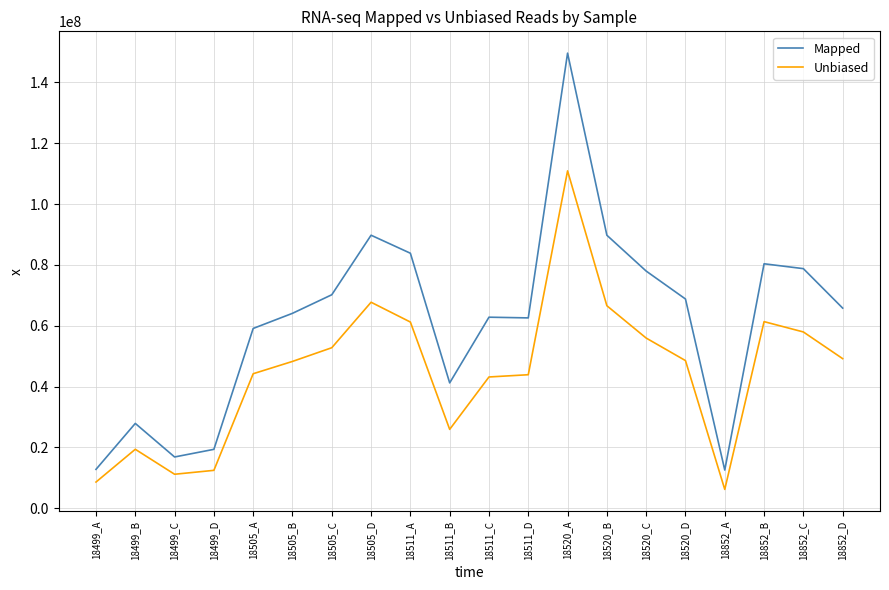

How many lines are shown in the chart?

2